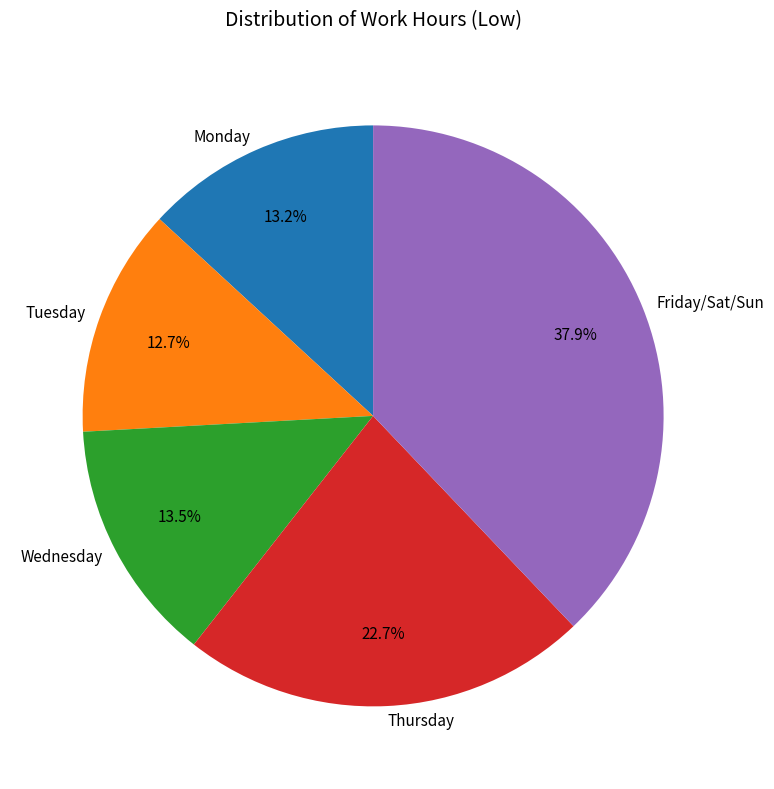

How many segments does this pie chart have?

5